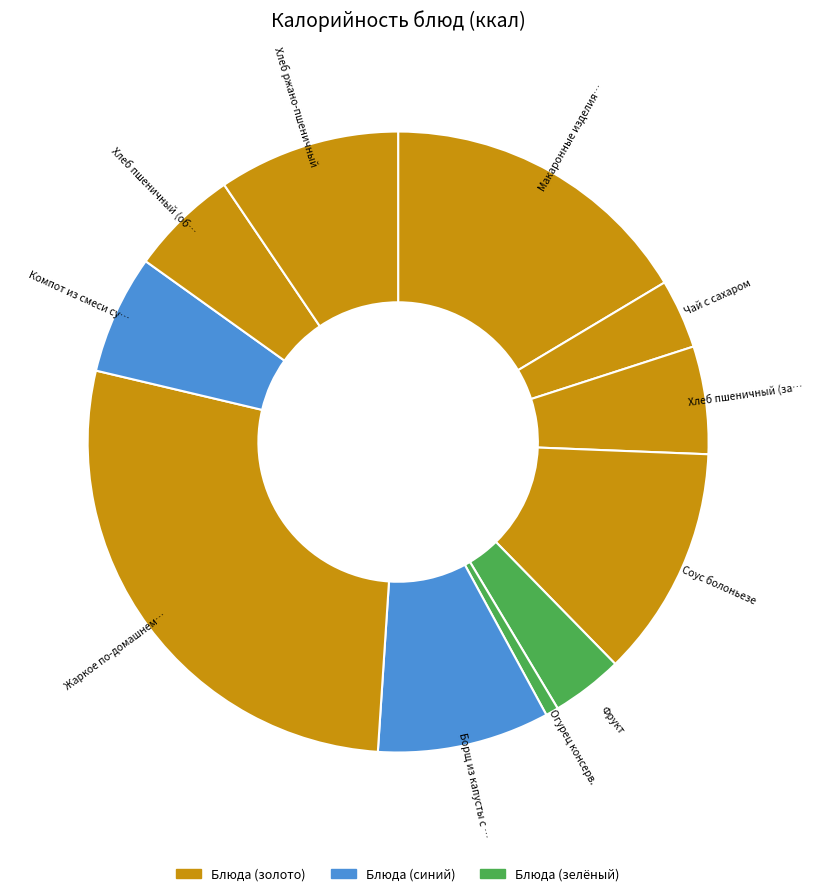

Which category has the biggest portion of the pie?

Жаркое по-домашнему (курица)